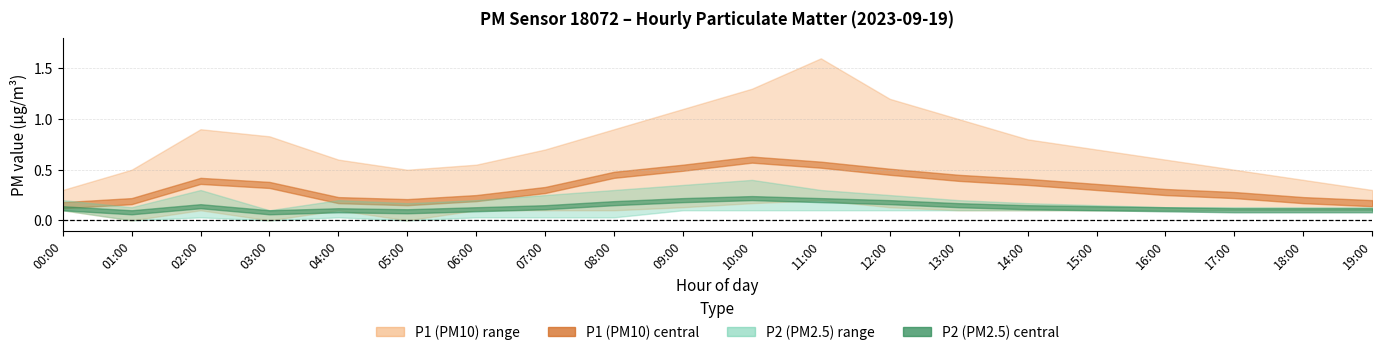

What is the minimum value for P2?

0.1